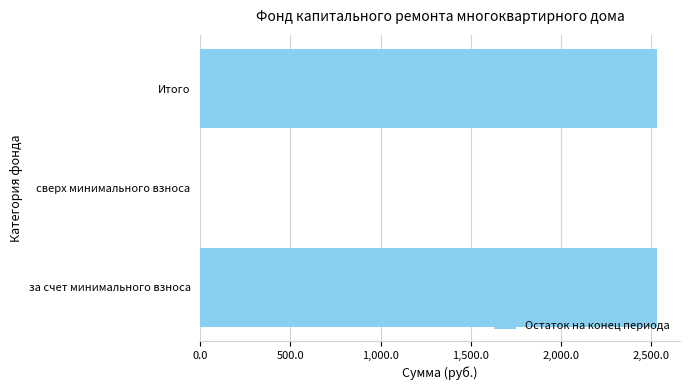

How many distinct data groups are displayed?

1